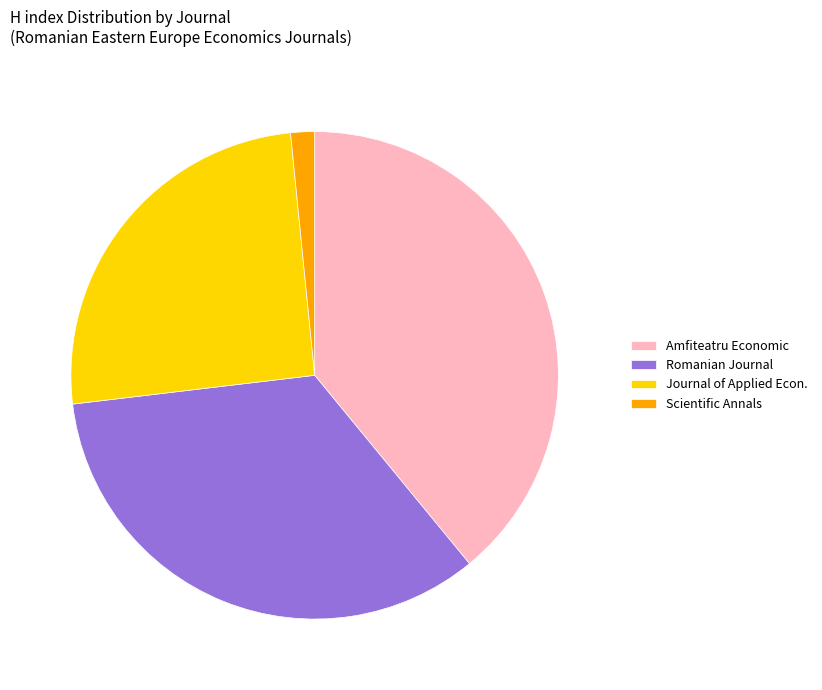

What is the largest slice in the pie chart?

Amfiteatru Economic